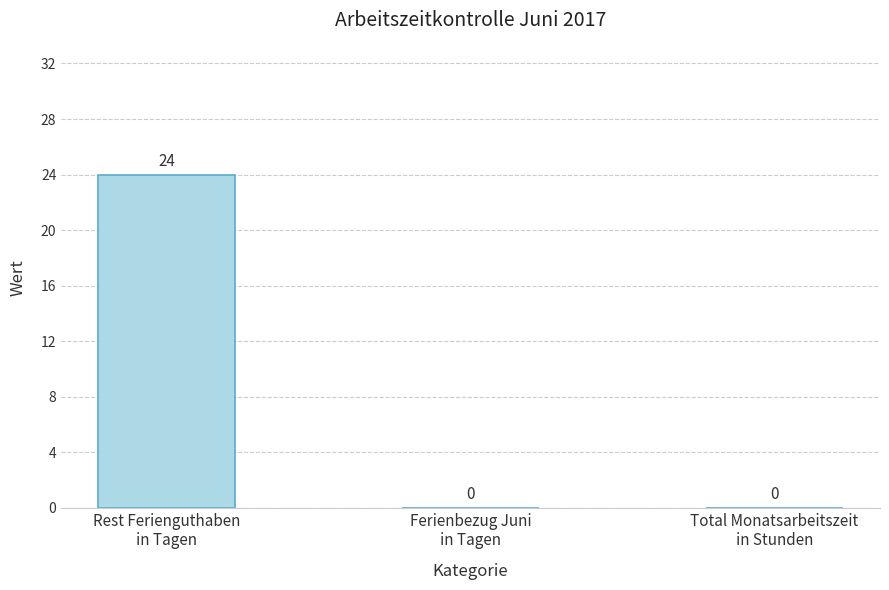

How many values are above zero?

1